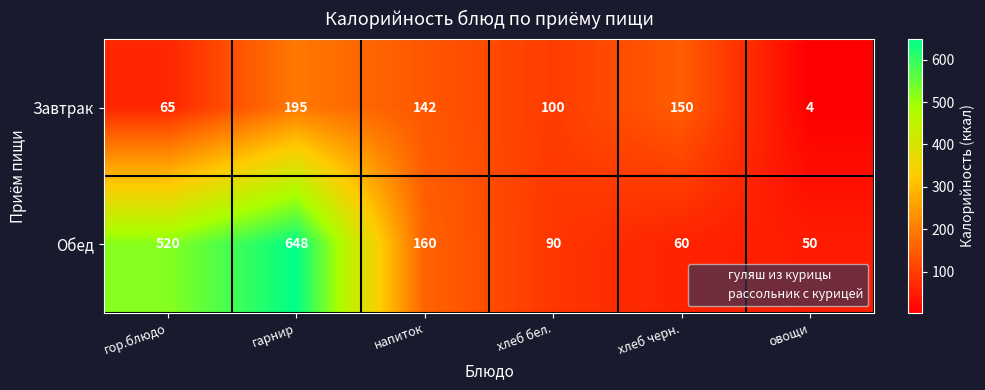

What is the sum of all Завтрак values?

656